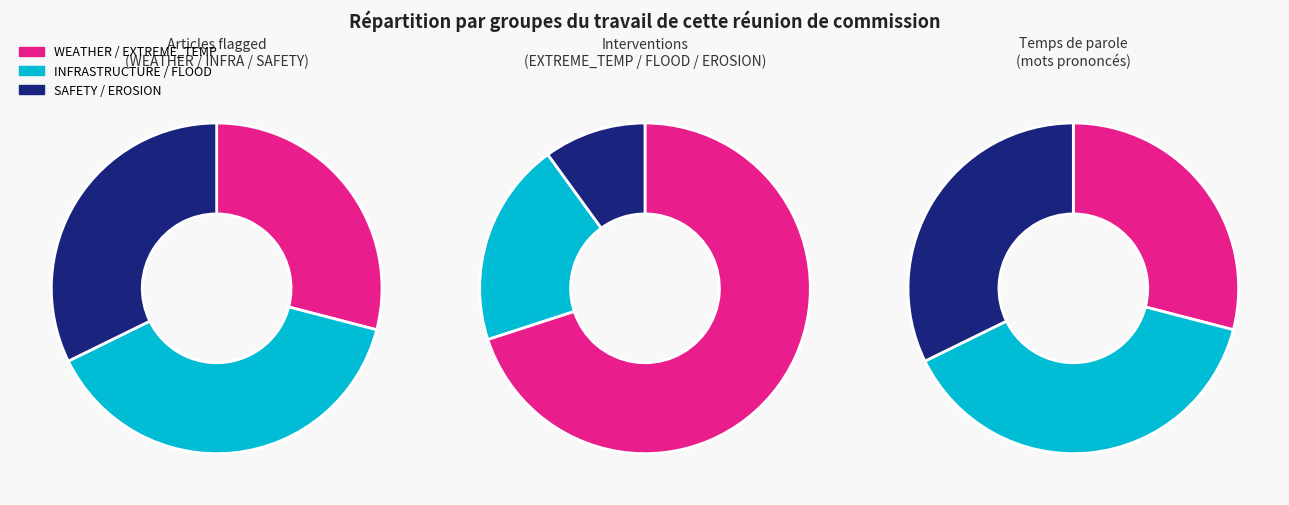

True or false: WEATHER accounts for 1% of the total.

False